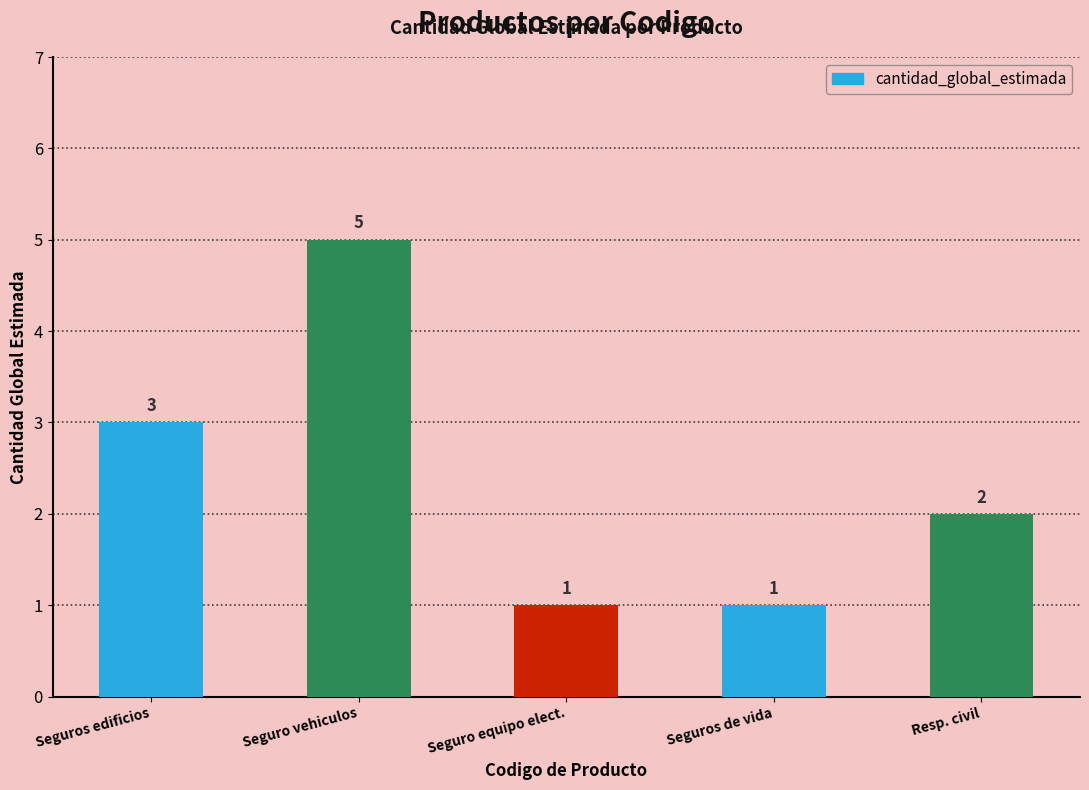

Reading left to right, extract all data points from this chart.

Seguros edificios=3	Seguro vehiculos=5	Seguro equipo elect.=1	Seguros de vida=1	Resp. civil=2